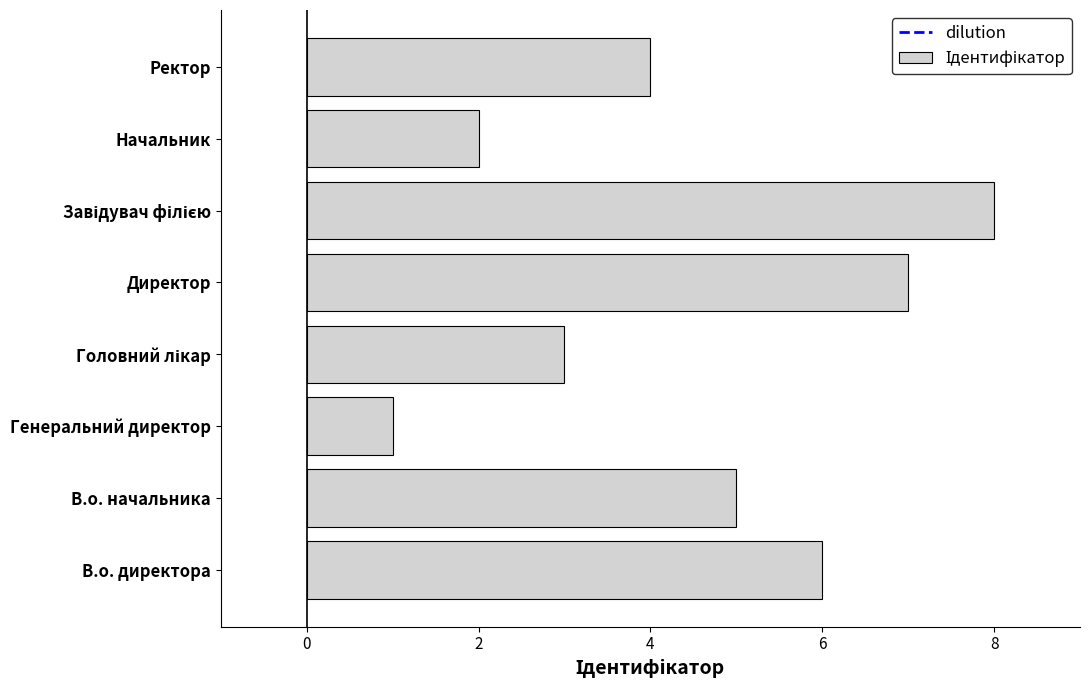

What is the ratio of the value at Генеральний директор to the value at Начальник?

0.5